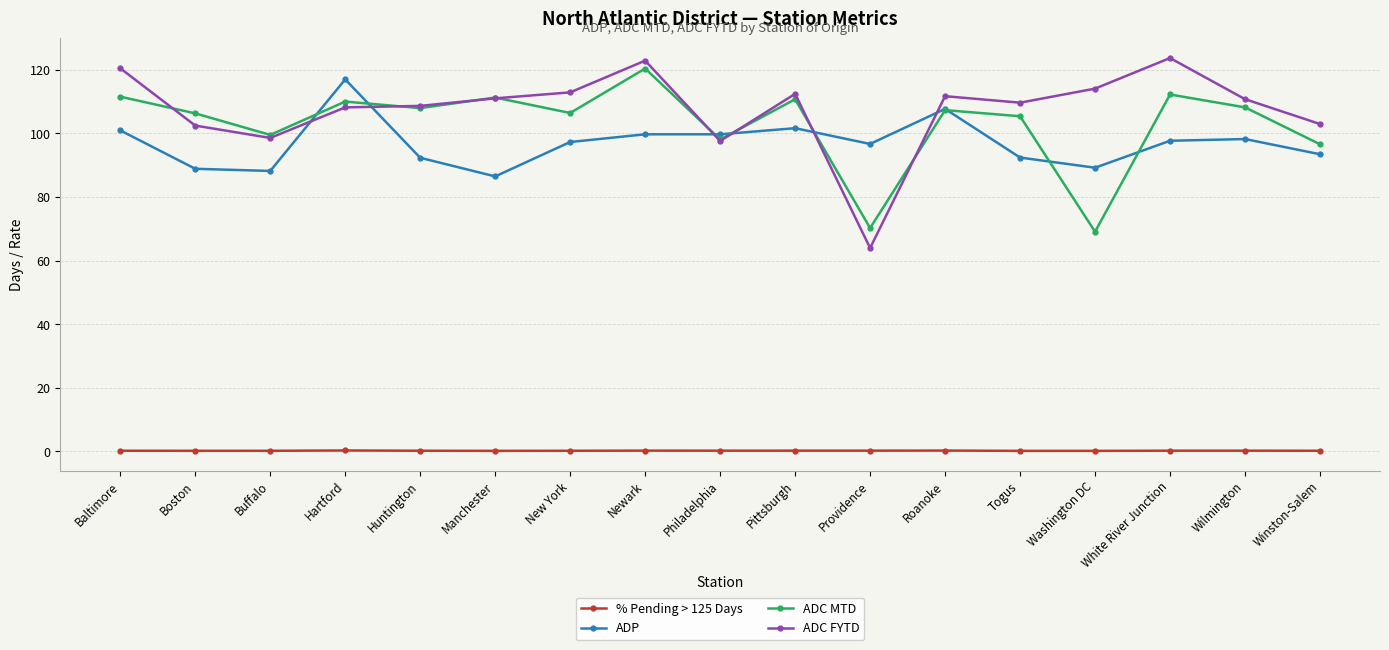

Is it true that ADP equals 99.7 at Newark?

True